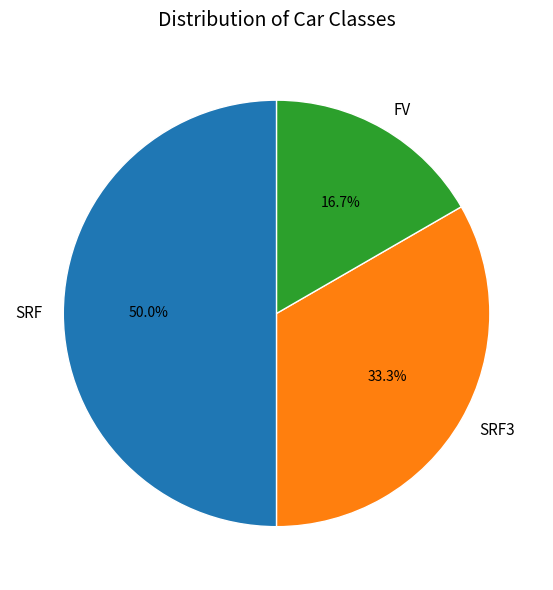

To the nearest percent, what percentage of the pie is FV?

17%